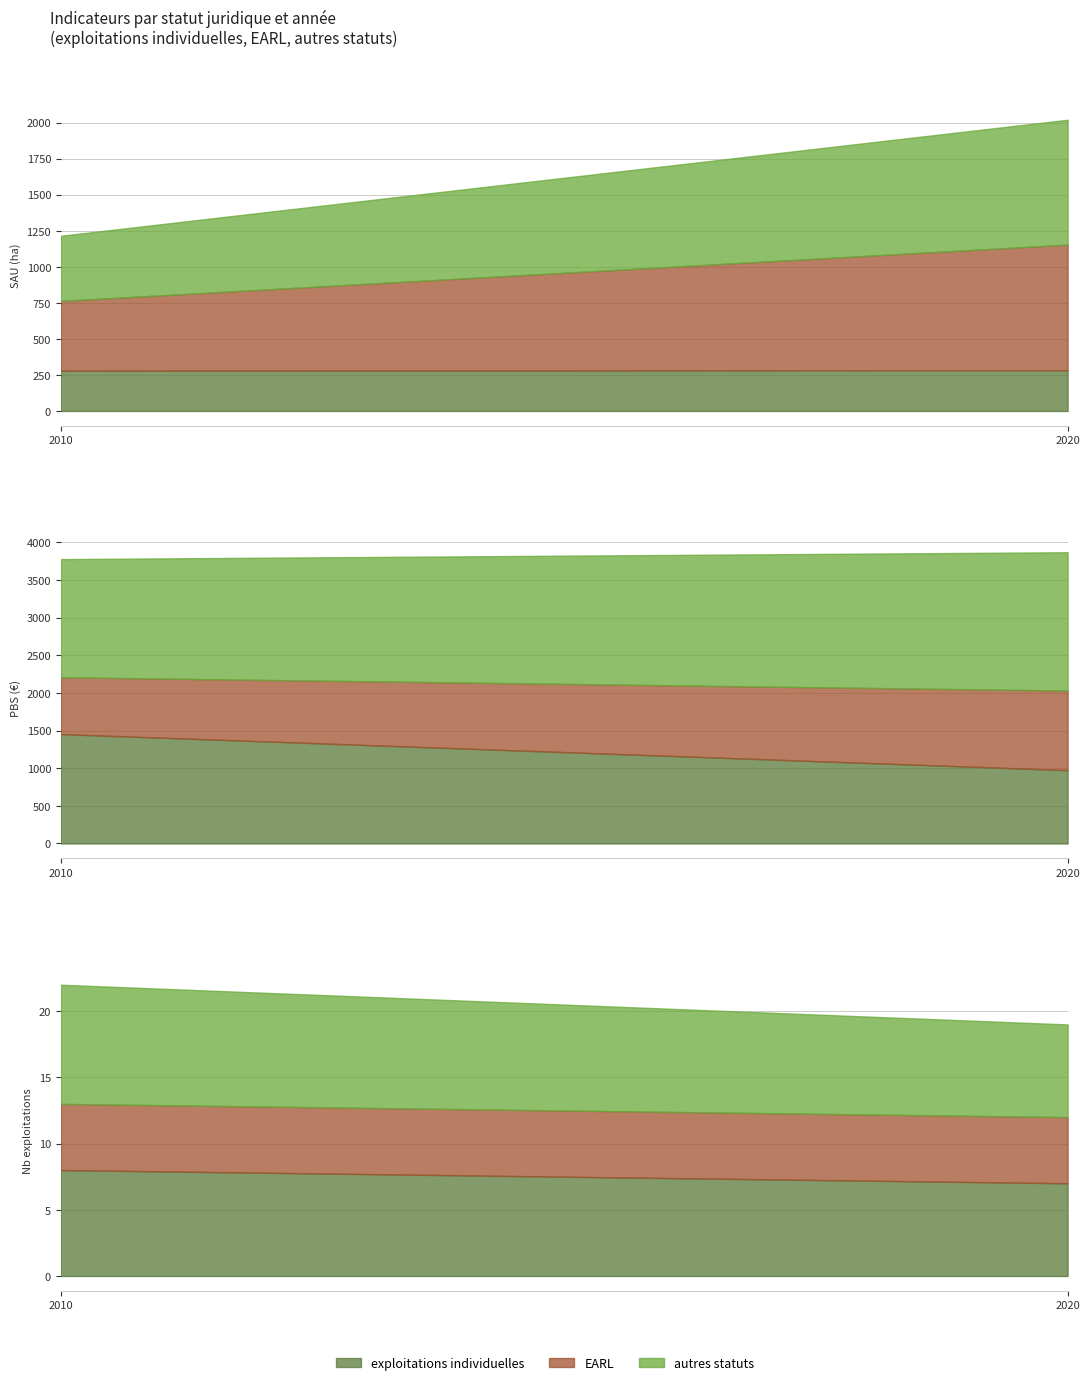

What is the lowest value of the exploitations individuelles series?

279.3